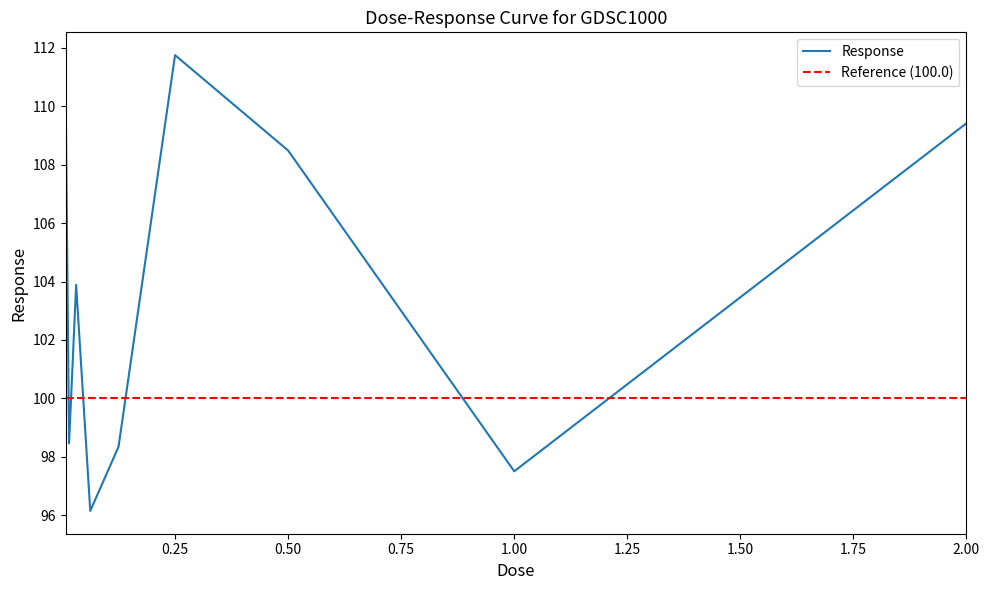

What is the difference between the maximum and minimum values?

15.6